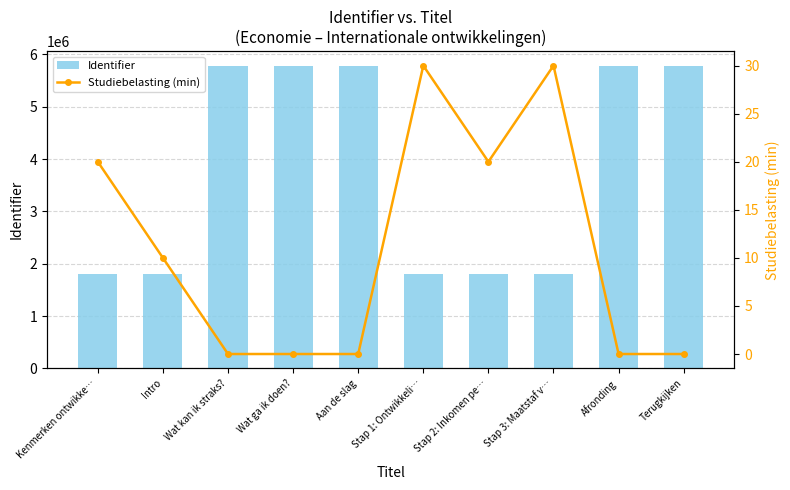

Rank the series at Stap 1: Ontwikkeli… from lowest to highest value.

Studiebelasting (min), Identifier